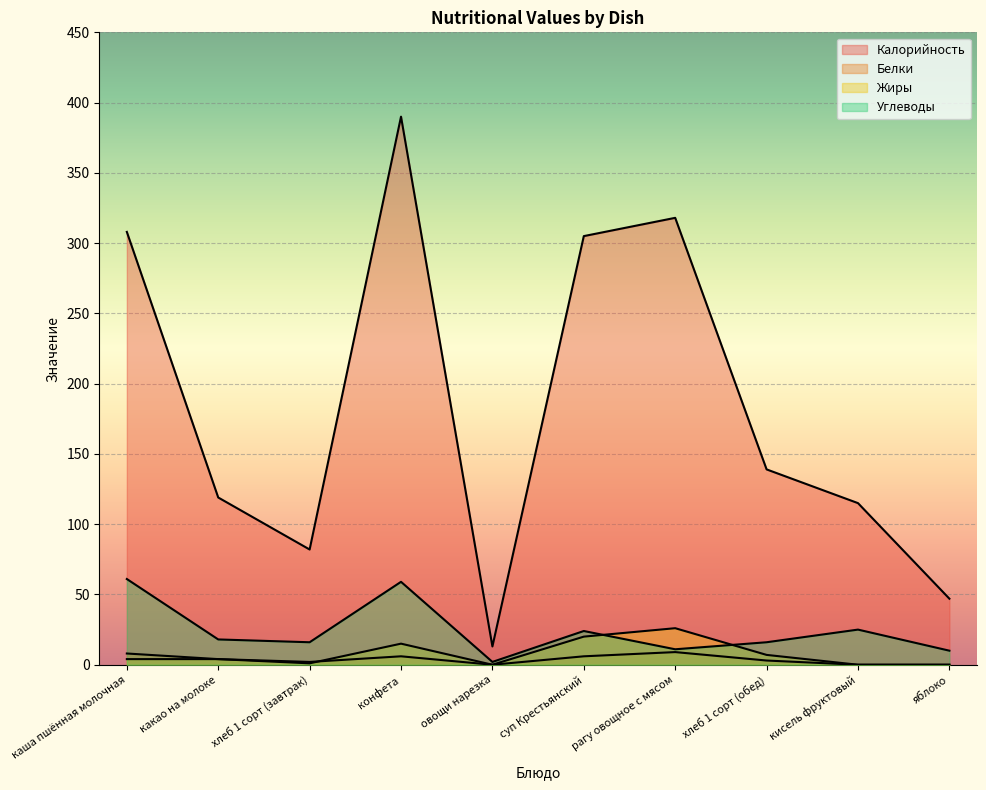

Which series ends up on top after the final intersection of Белки and Жиры?

Жиры